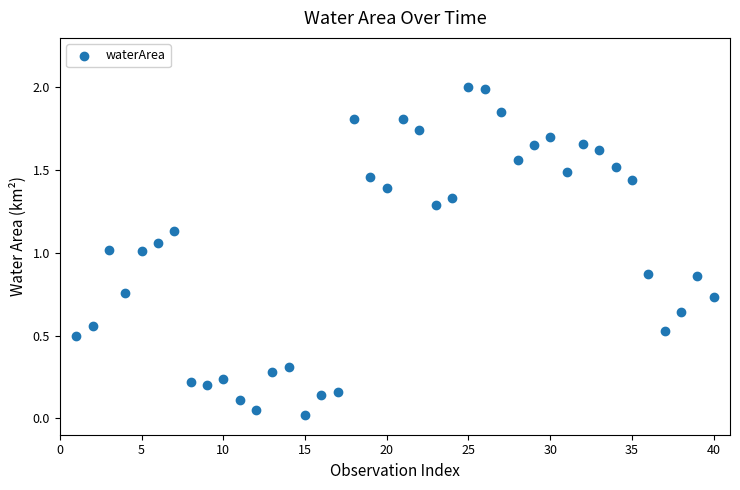

What is the range of Y values (max minus min)?

2.0